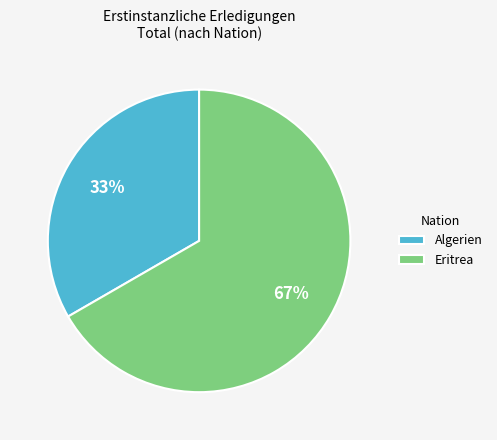

To the nearest percent, what is the combined percentage of Algerien and Eritrea?

100%